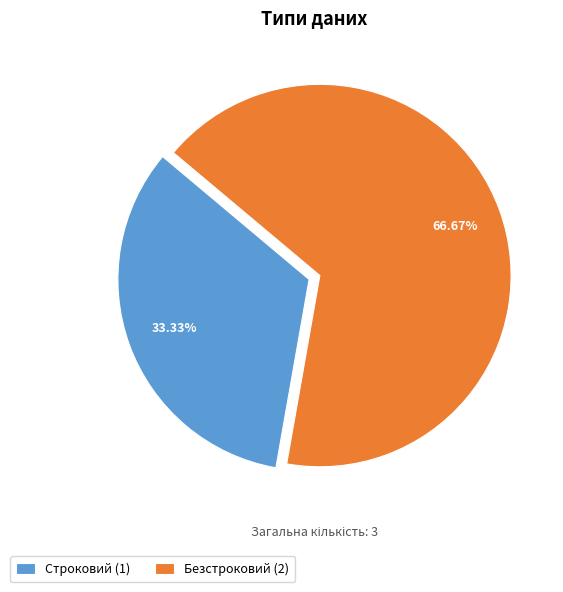

Which category has the biggest portion of the pie?

Безстроковий